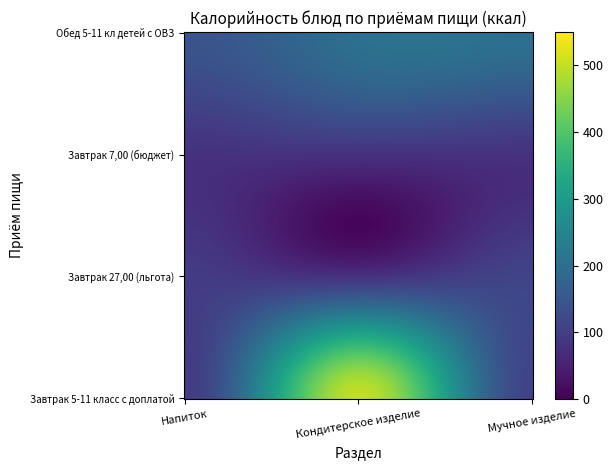

How many categories are shown in the chart?

3